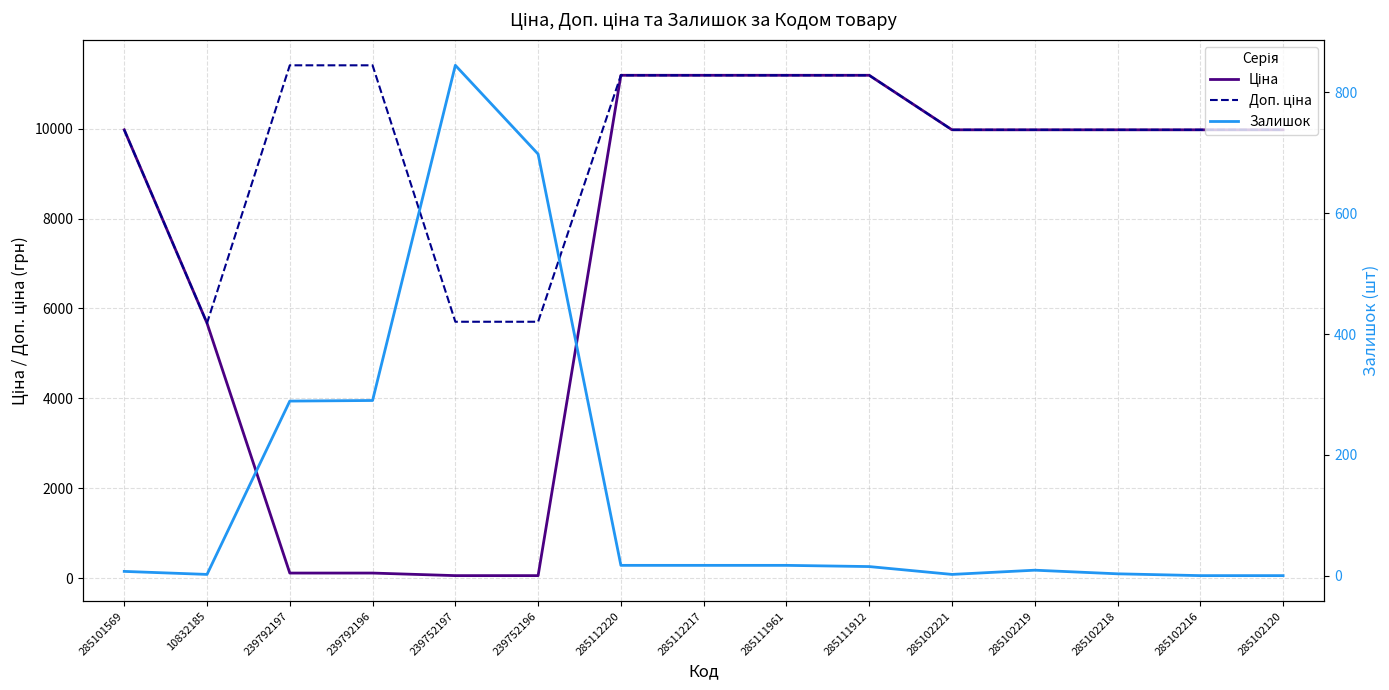

What is the greatest value displayed?

11410.0